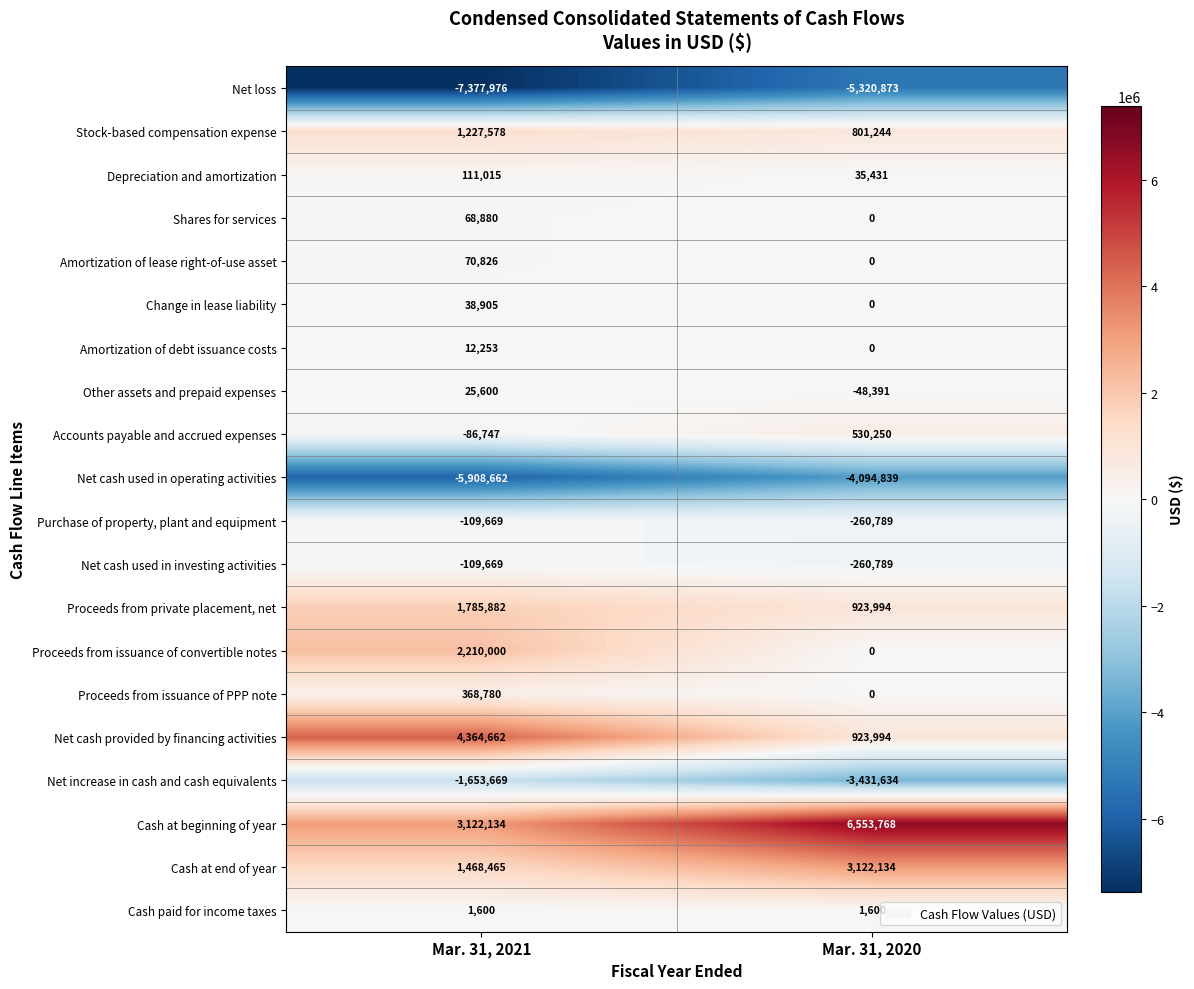

What is the approximate value of Proceeds from issuance of convertible notes at Mar. 31, 2021?

2210000